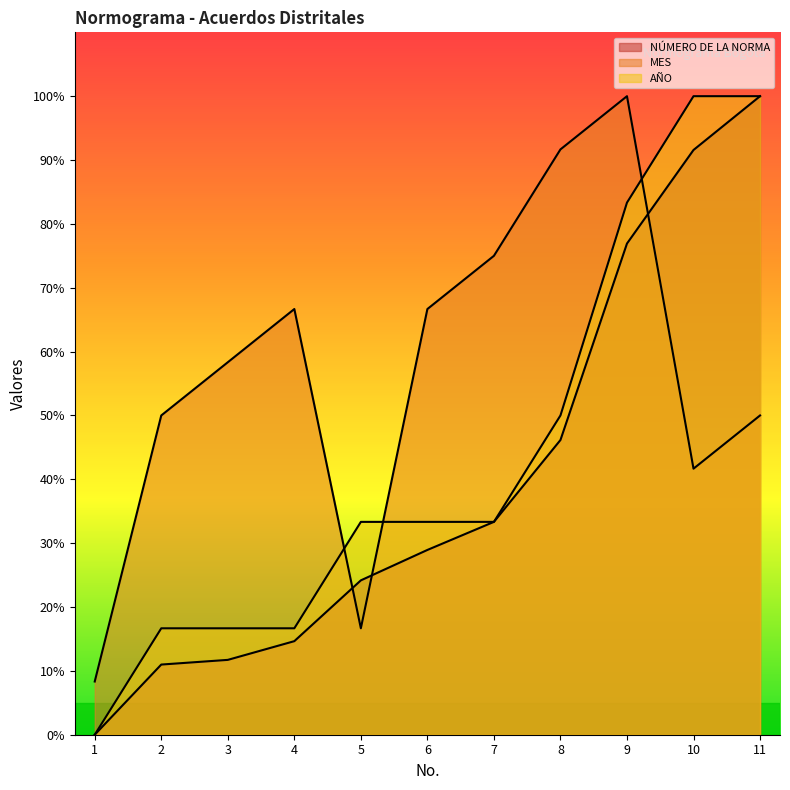

Reading left to right, what are all the values shown in this chart?

NÚMERO DE LA NORMA: 1=0.0	2=11.0	3=11.7	4=14.7	5=24.2	6=28.9	7=33.3	8=46.2	9=76.9	10=91.6	11=100.0
MES: 1=8.3	2=50.0	3=58.3	4=66.7	5=16.7	6=66.7	7=75.0	8=91.7	9=100.0	10=41.7	11=50.0
AÑO: 1=0.0	2=16.7	3=16.7	4=16.7	5=33.3	6=33.3	7=33.3	8=50.0	9=83.3	10=100.0	11=100.0